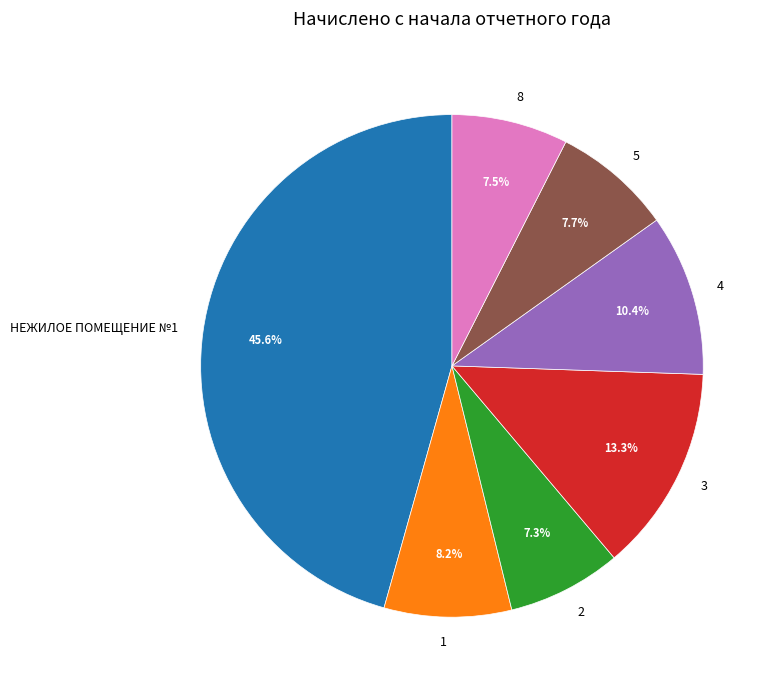

Which slice is the largest?

НЕЖИЛОЕ ПОМЕЩЕНИЕ №1